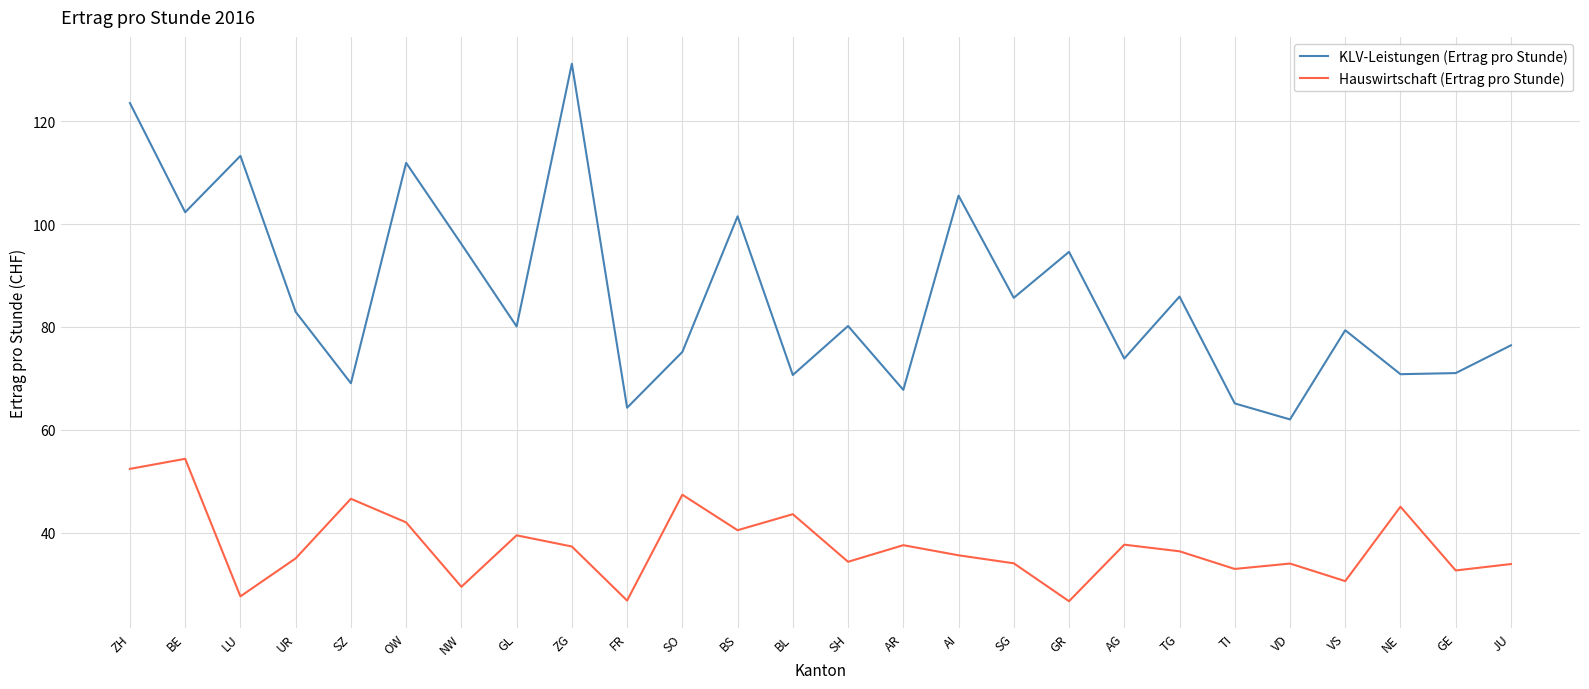

What is the difference between the Hauswirtschaft (Ertrag pro Stunde) values at TG and GR?

9.7